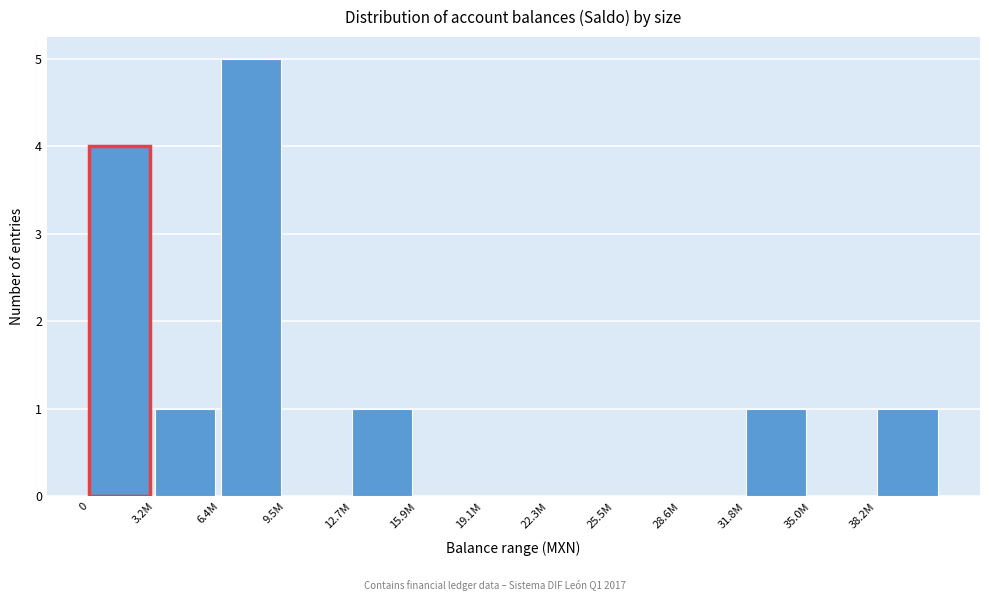

Reading right to left, what are all the values shown in this chart?

38.2M=1	35.0M=0	31.8M=1	28.6M=0	25.5M=0	22.3M=0	19.1M=0	15.9M=0	12.7M=1	9.5M=0	6.4M=5	3.2M=1	0=4